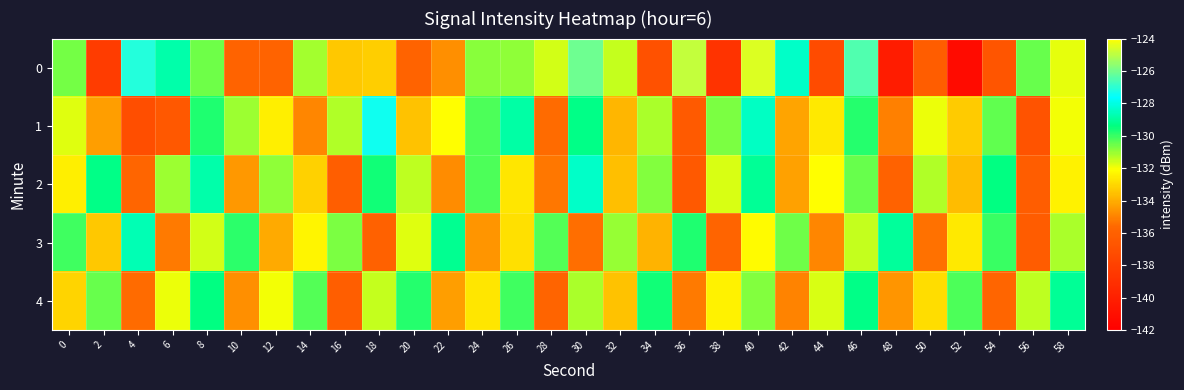

Rank the series by their maximum value, from lowest to highest.

4, 3, 2, 1, 0